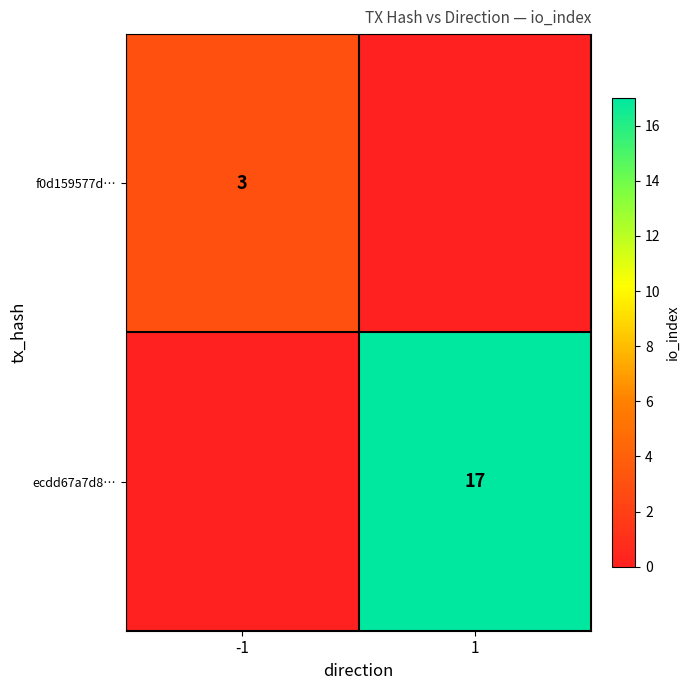

Is it true that f0d159577d… equals 2 at -1?

False